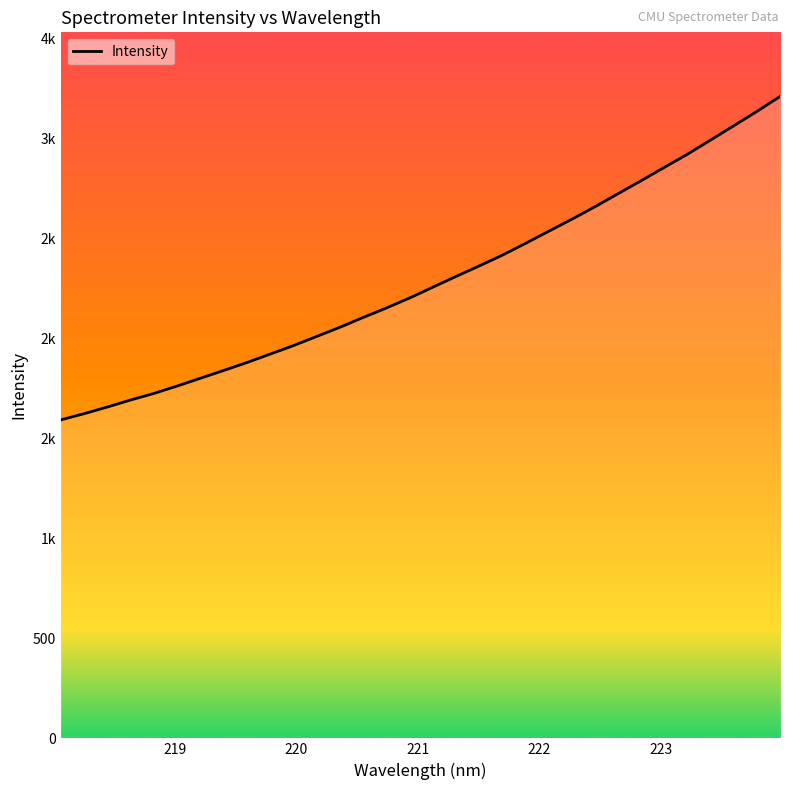

Does the chart display data point markers on the line(s)?

No